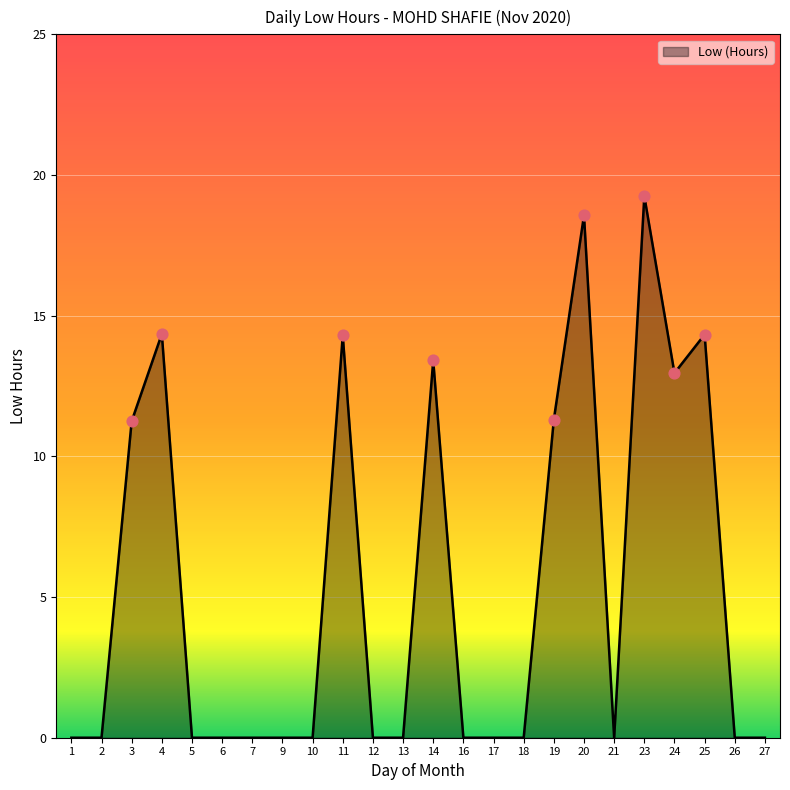

Between 11 and 1, which is larger?

11